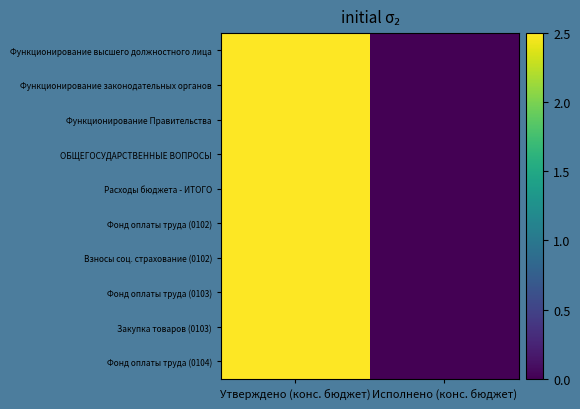

At how many categories does at least one series exceed 2?

1